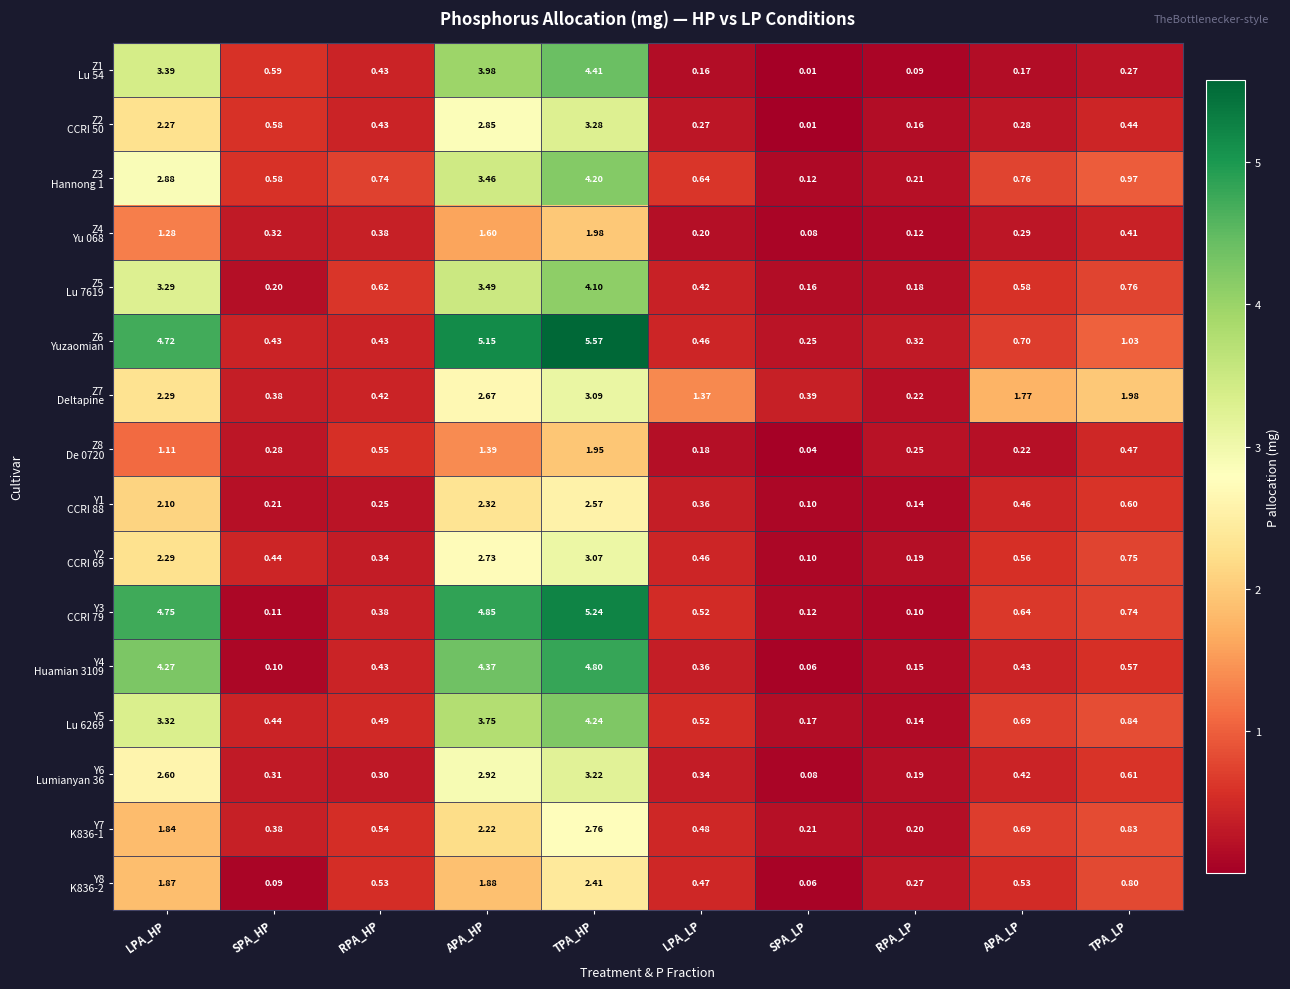

At which category is the sum across all series the highest?

TPA_HP